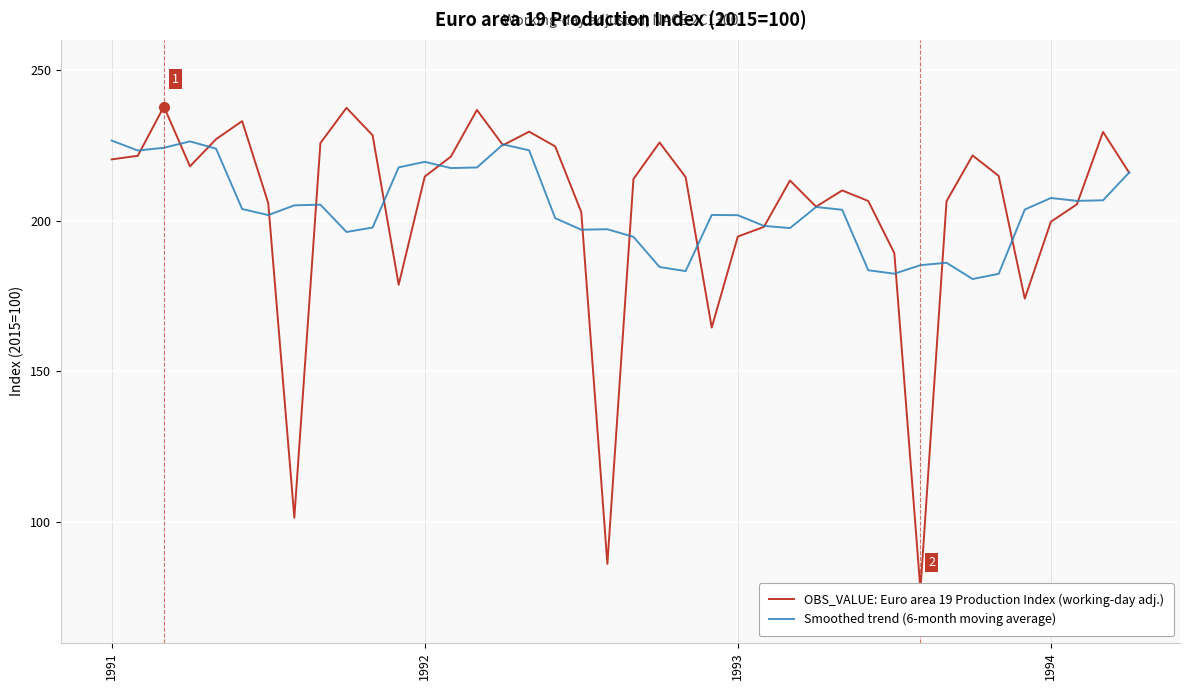

How many times do Smoothed trend (6-month moving average) and OBS_VALUE: Euro area 19 Production Index (working-day adj.) cross each other?

18